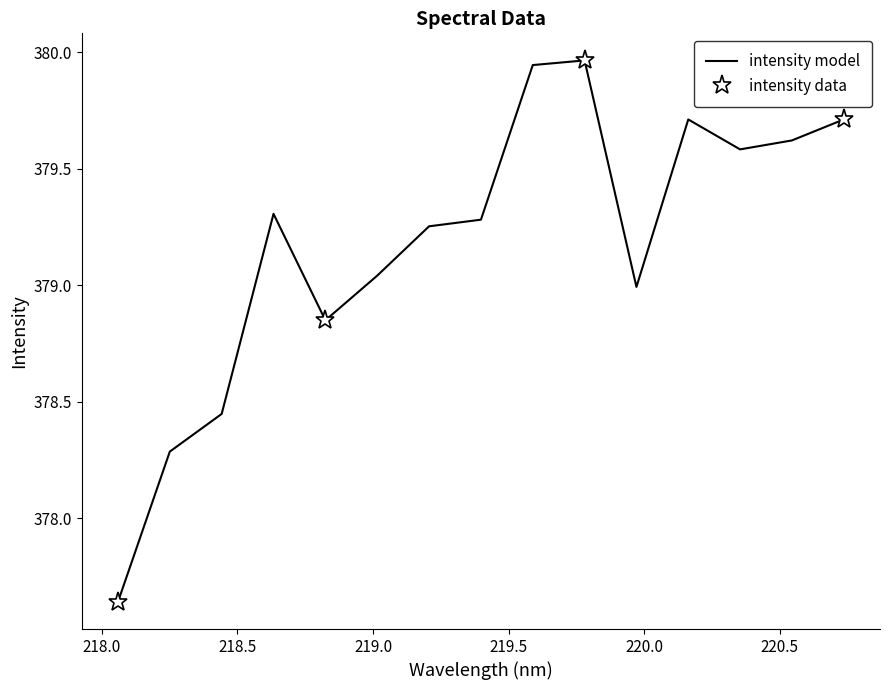

What is the value of the 5th point from the left?

378.9